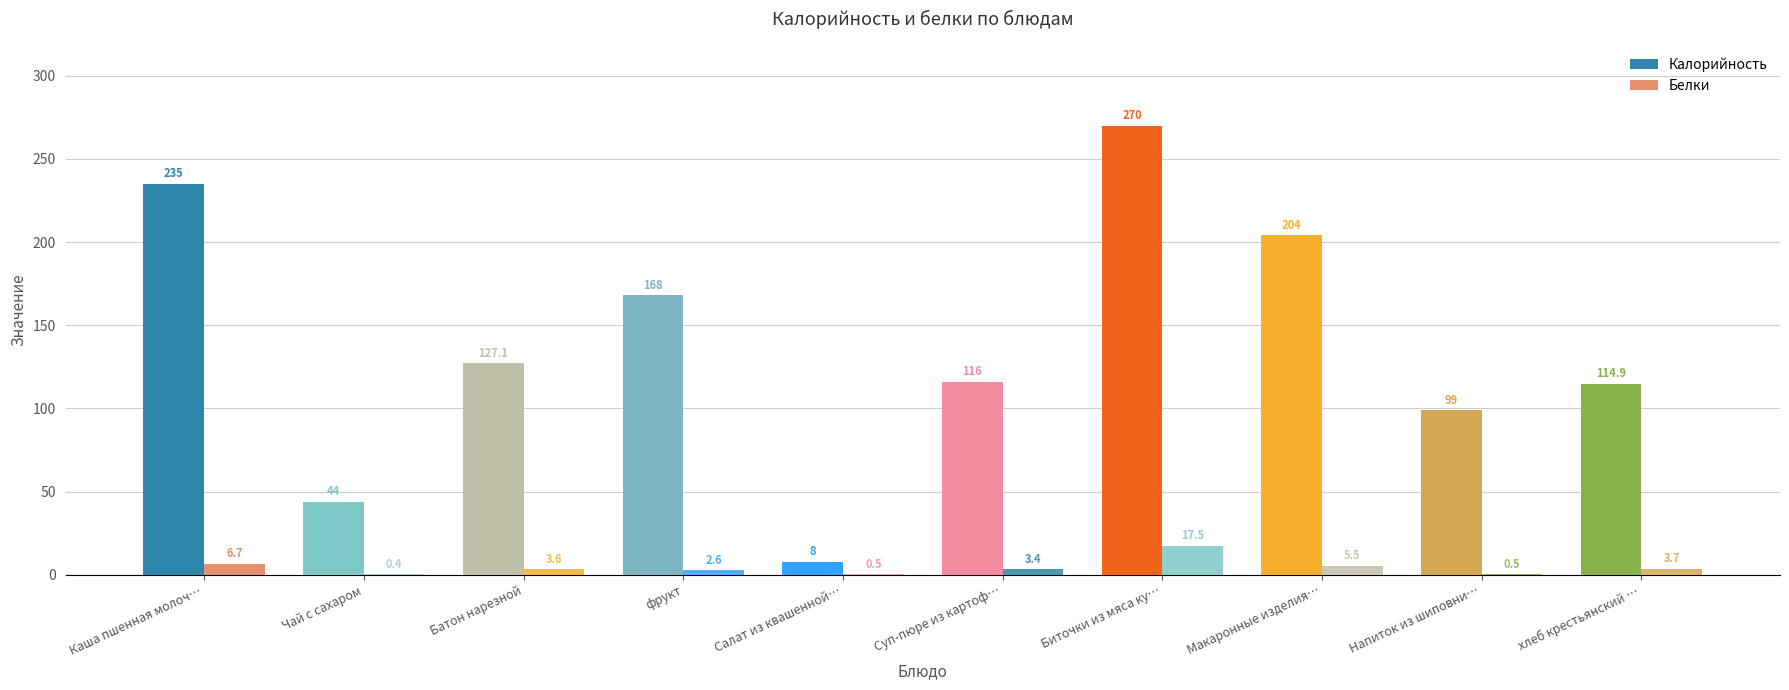

Which series has the largest total across all categories?

Калорийность